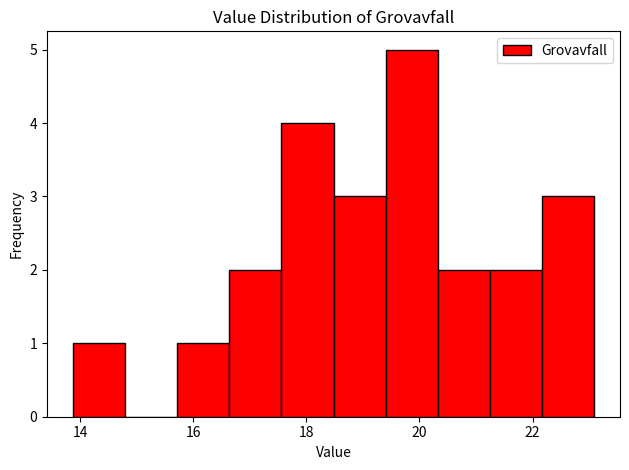

Reading left to right, list every bar in this chart as the range it spans on the x-axis followed by its height. Neither the bar edges nor the heights are printed on the chart, so give them approximately, as read against the axes.

13.8 to 14.8: 1
14.8 to 15.8: 0
15.8 to 16.6: 1
16.6 to 17.6: 2
17.6 to 18.4: 4
18.4 to 19.4: 3
19.4 to 20.4: 5
20.4 to 21.2: 2
21.2 to 22.2: 2
22.2 to 23.0: 3